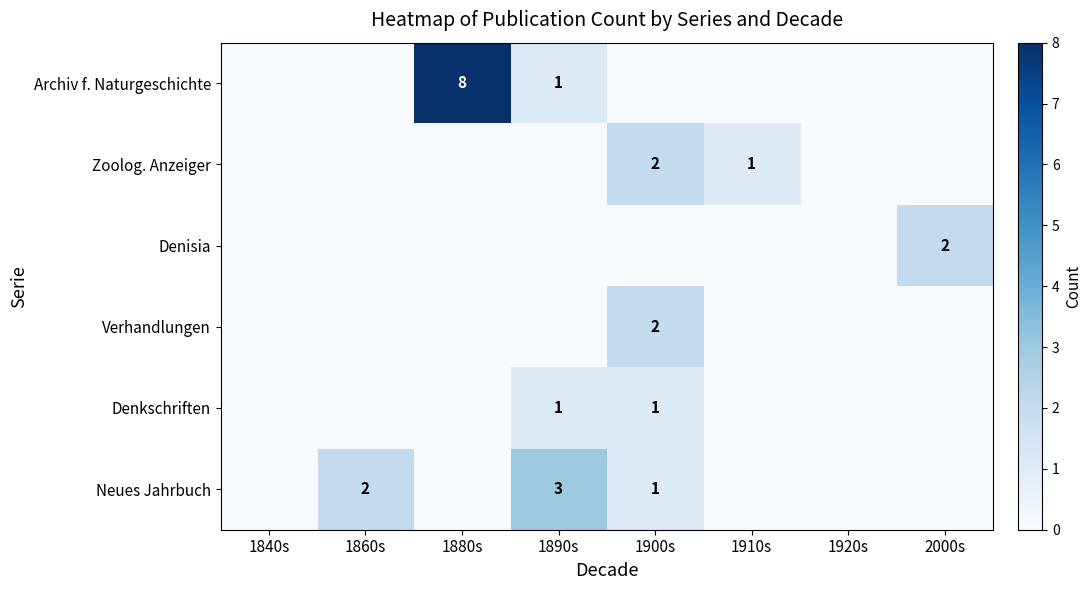

How many distinct data groups are displayed?

6